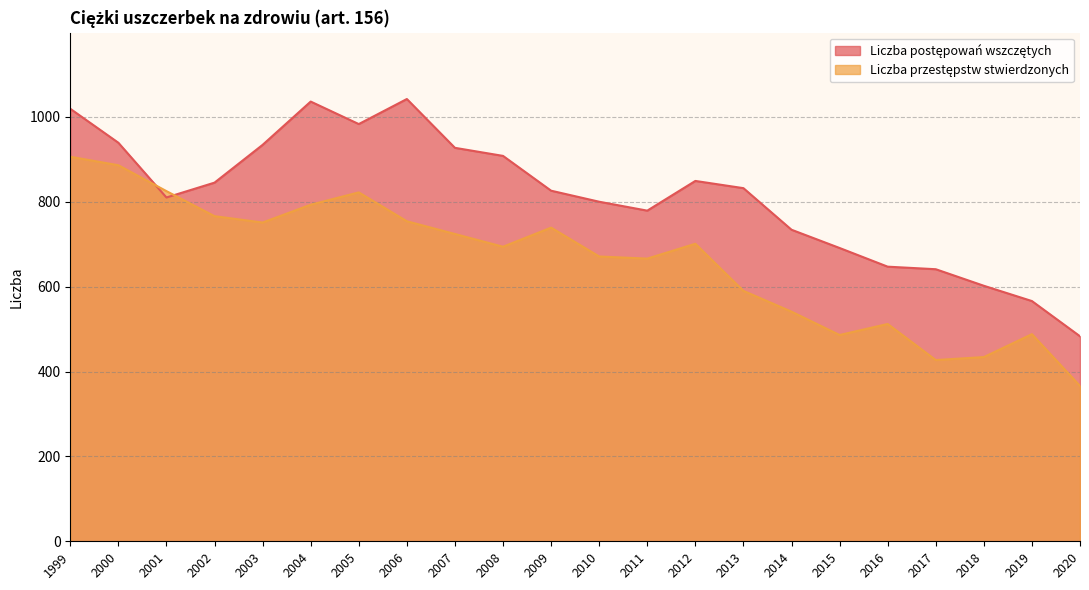

Which series has the largest range (max minus min)?

Liczba postępowań wszczętych